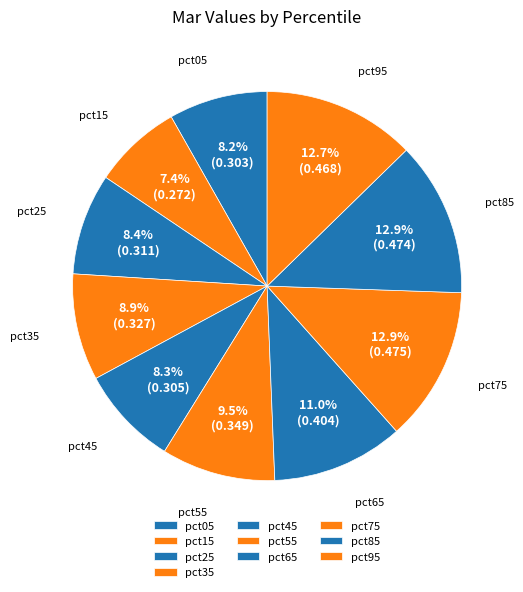

Is there a majority slice in this chart?

No